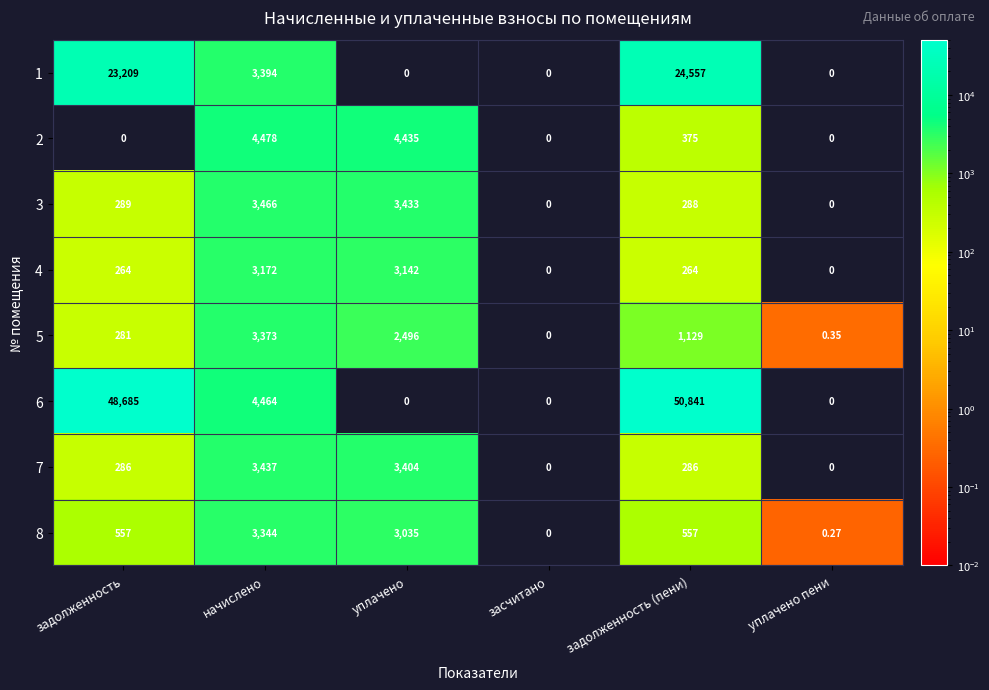

Count the number of data series in this chart.

8